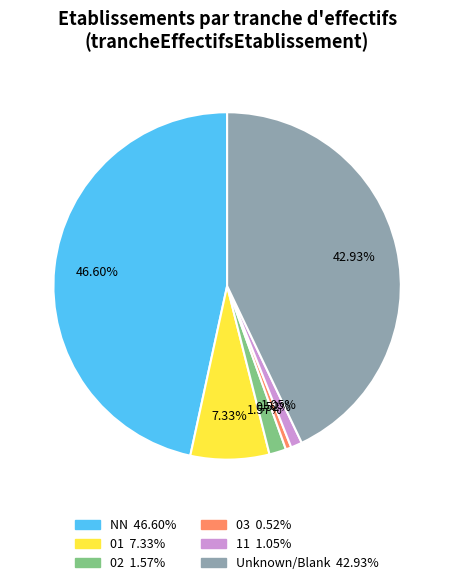

Does any single category account for the majority?

No